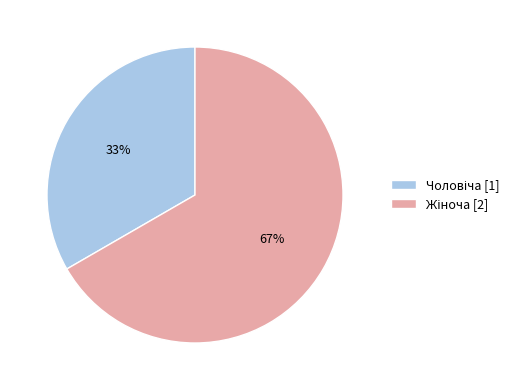

To the nearest percent, what is the average slice percentage?

50%